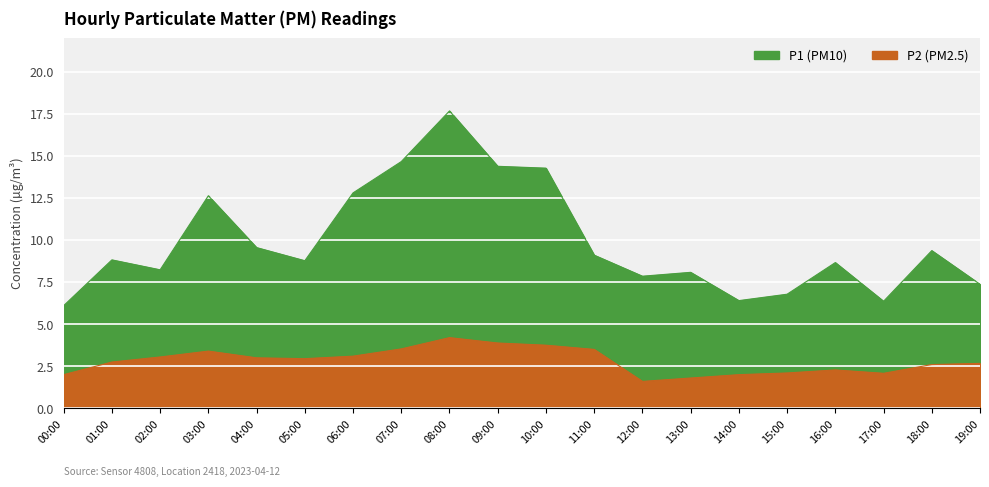

At how many categories does at least one series exceed 7?

16